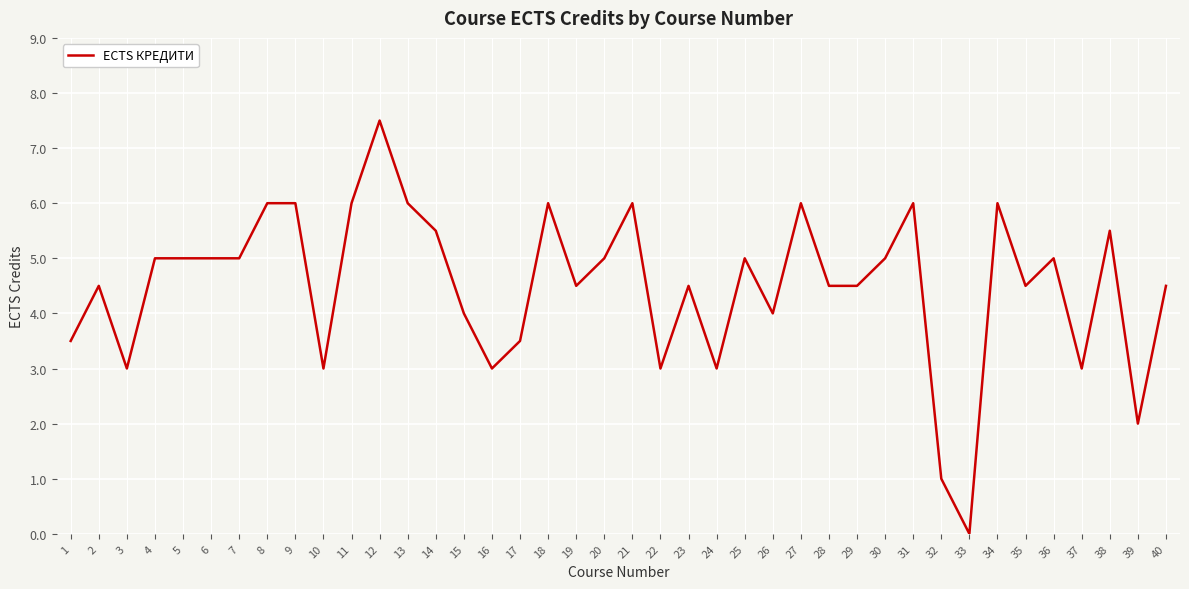

At which category does the chart reach its minimum across all series?

33